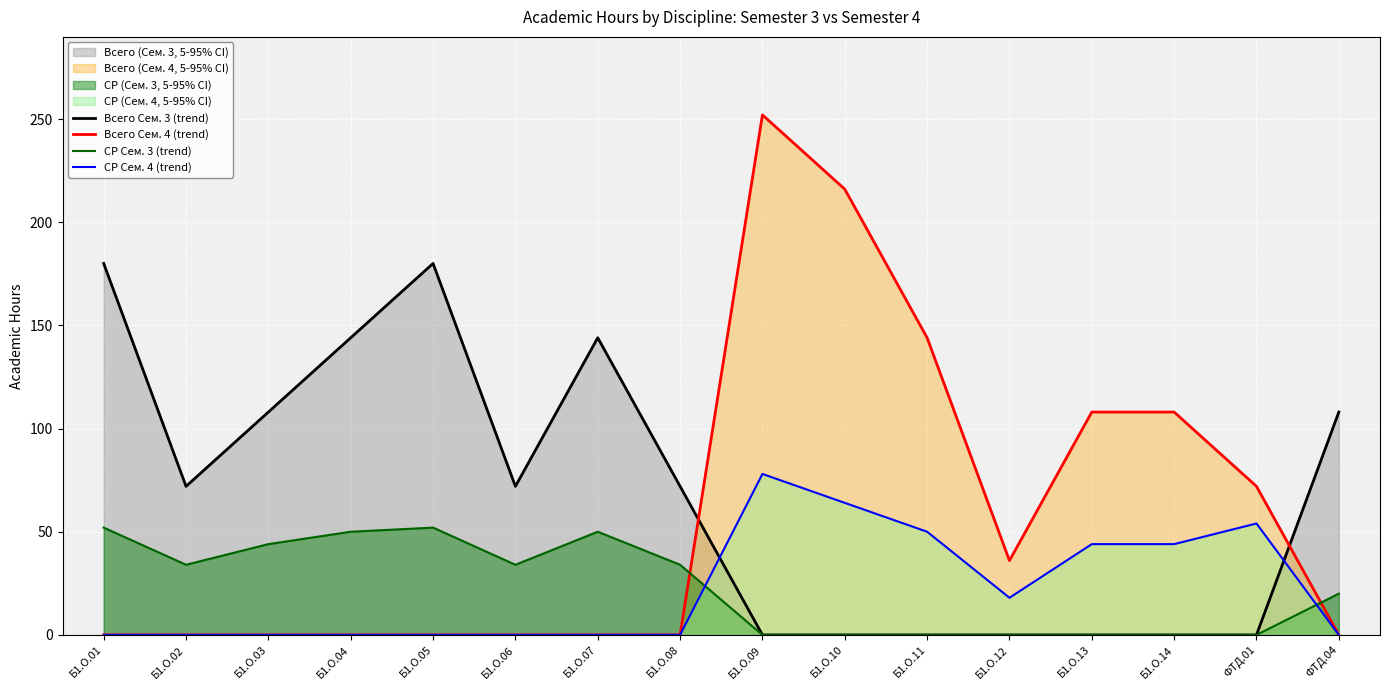

Which category has the highest value in the Всего Сем. 4 (trend) series?

Б1.О.09